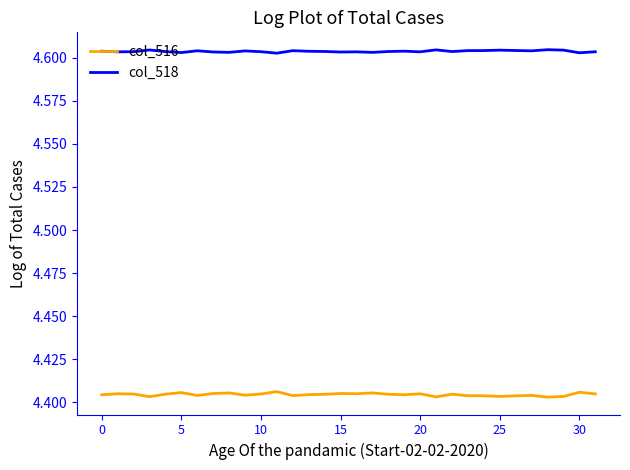

Which series has the widest spread of values?

col_516